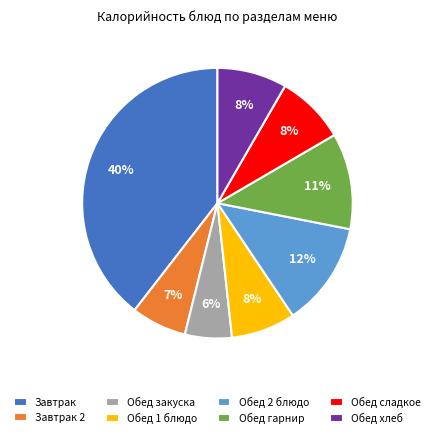

Is there any slice that represents more than half of the pie?

No